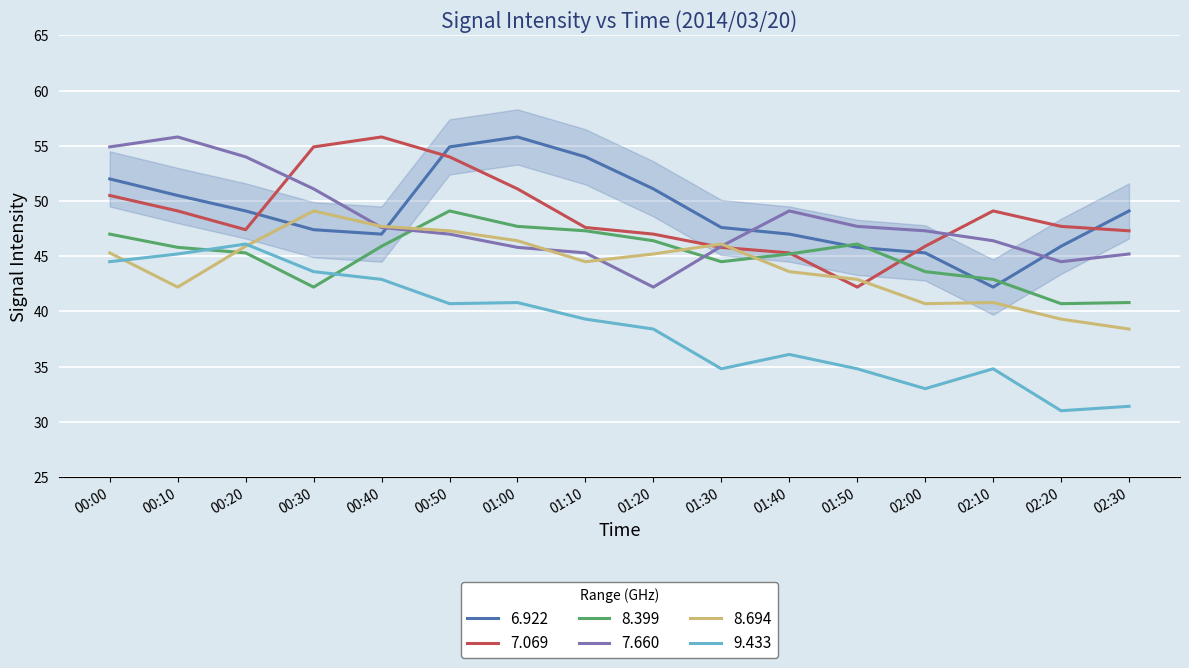

What is the label of the 10th point from the right?

01:00